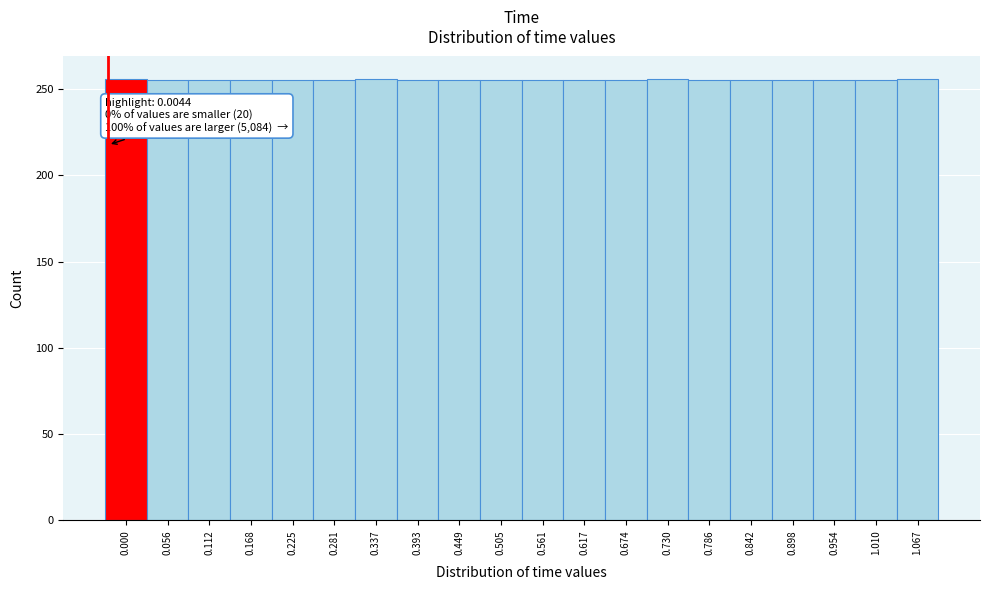

Is it true that the value at 1.067 is 256?

True